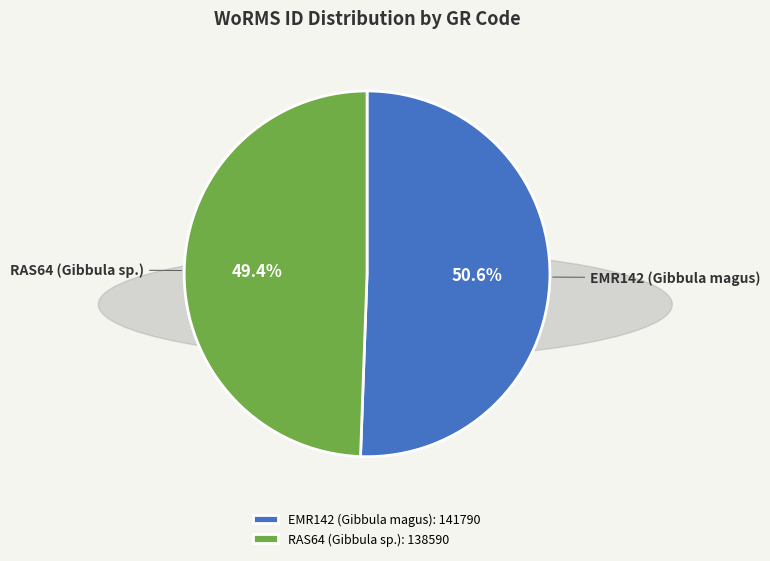

The EMR142 (Gibbula magus) slice represents 51% of the pie. True or false?

True